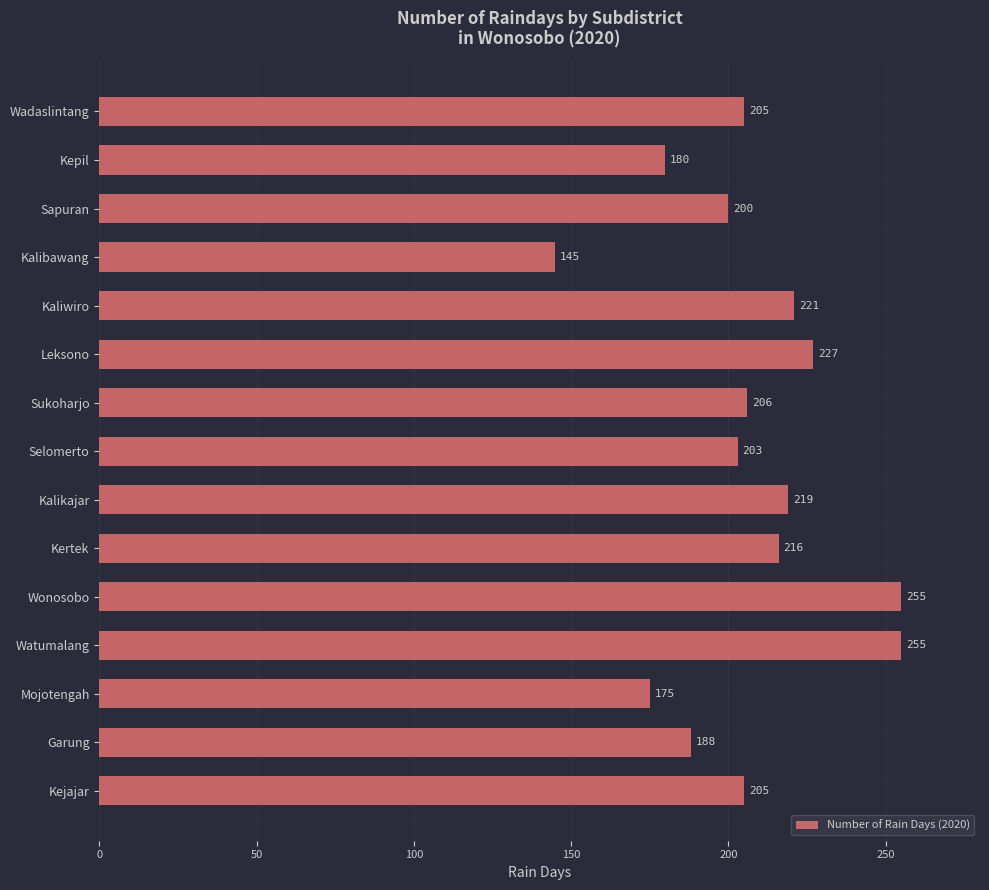

Reading bottom to top, transcribe all the data shown in this chart.

205	188	175	255	255	216	219	203	206	227	221	145	200	180	205